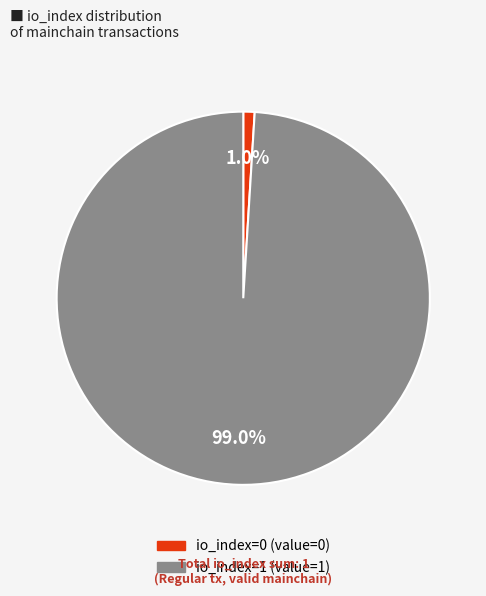

To the nearest percent, what is the average slice percentage?

50%